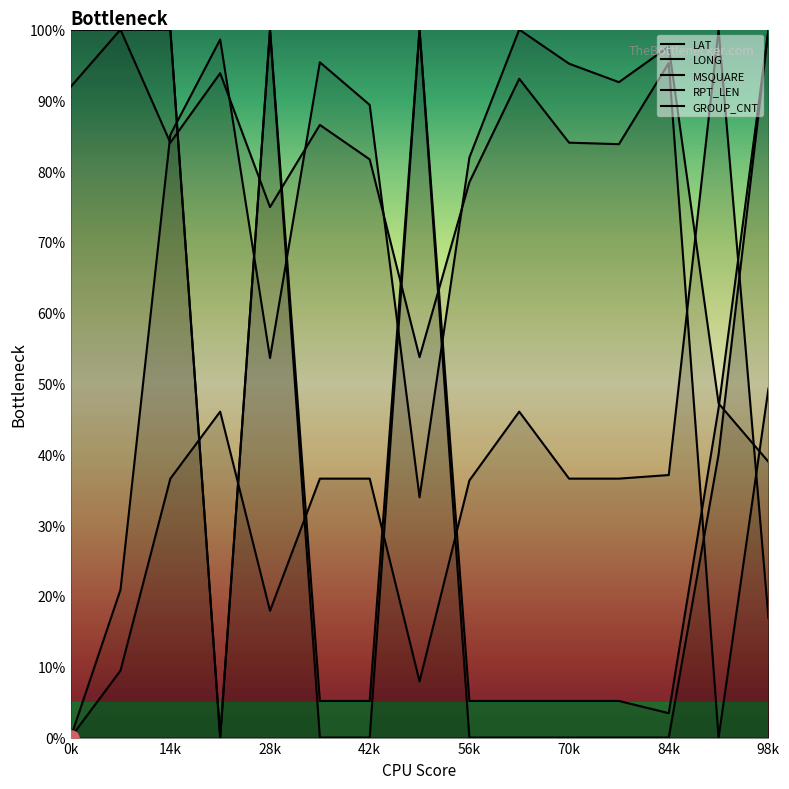

At how many categories does at least one series exceed 4?

15